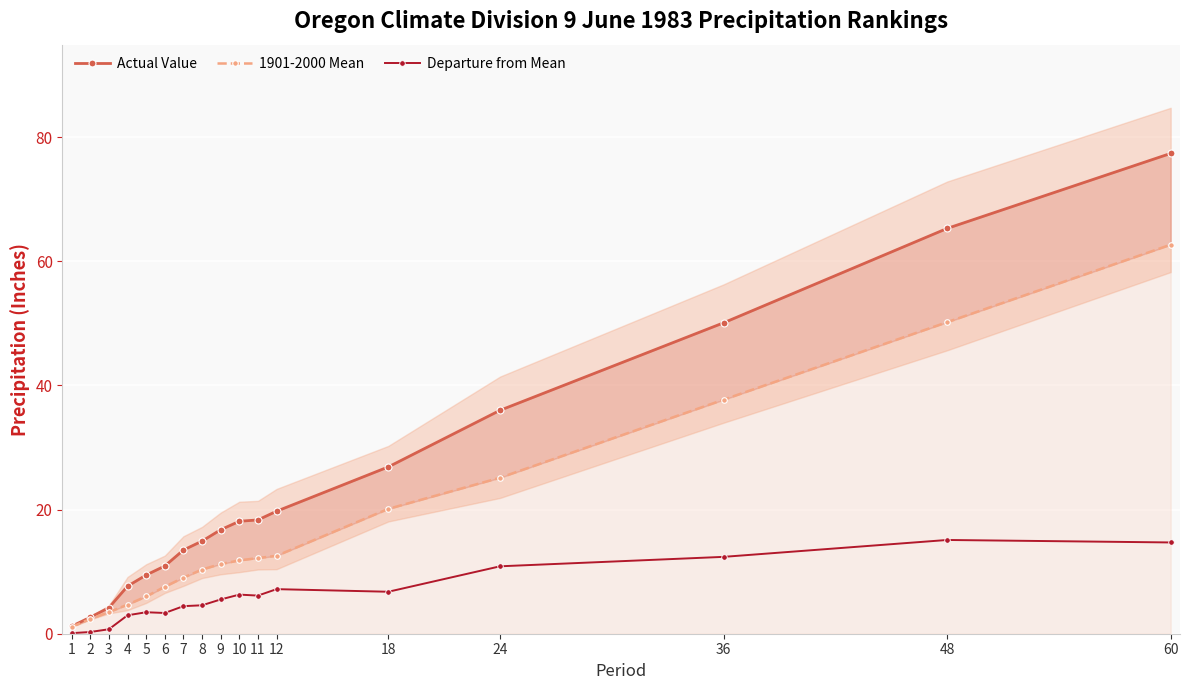

How many data points in Departure from Mean are less than 5?

8